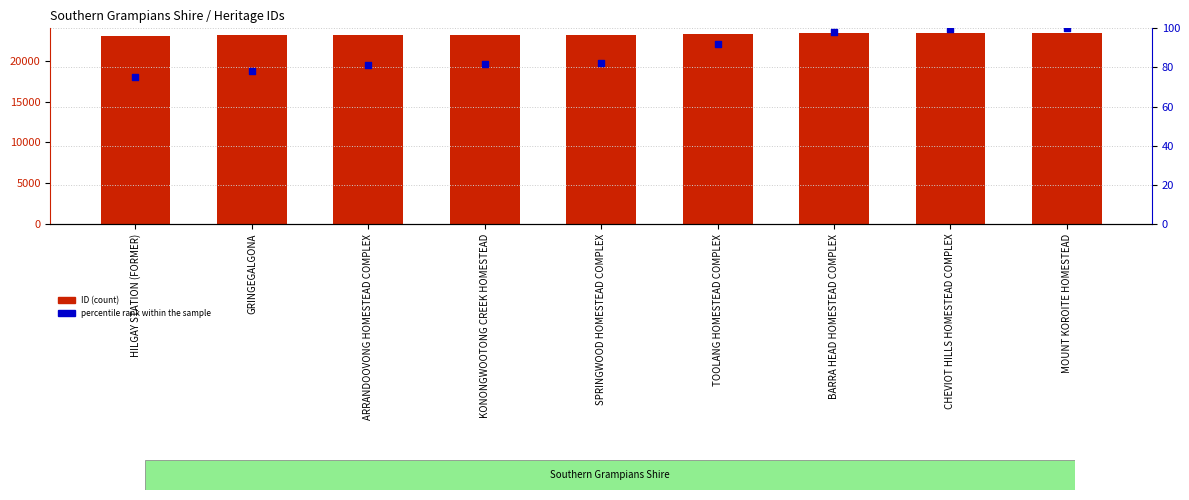

At which category is the sum across all series the highest?

MOUNT KOROITE HOMESTEAD